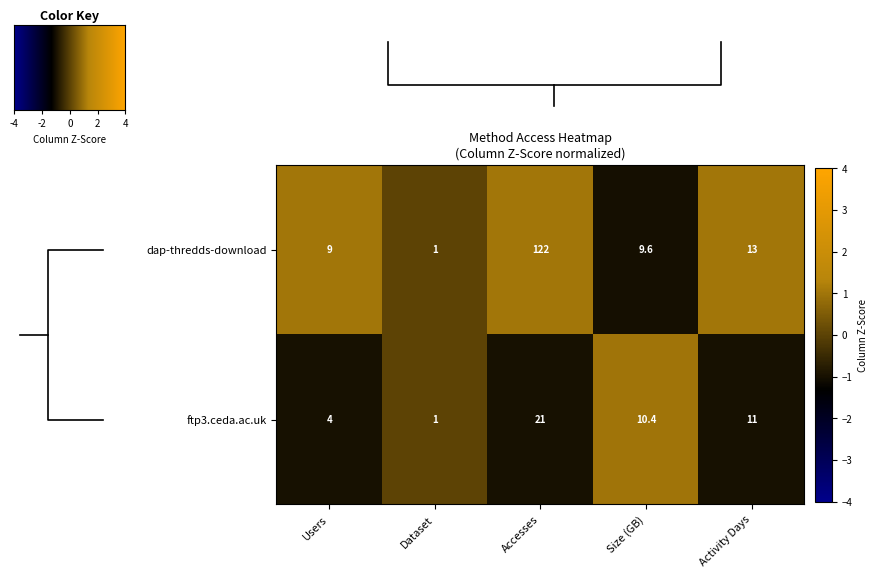

What is the difference between the ftp3.ceda.ac.uk values at Size (GB) and Activity Days?

0.6